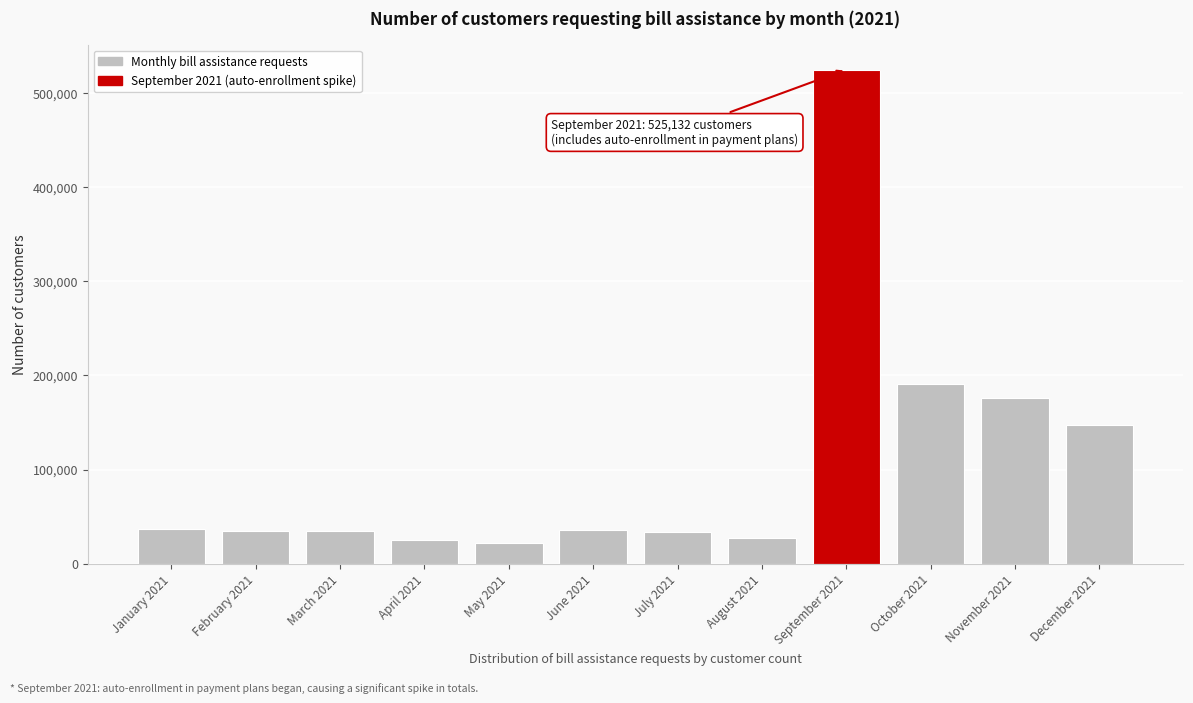

At which label is the value closest to 273580?

October 2021